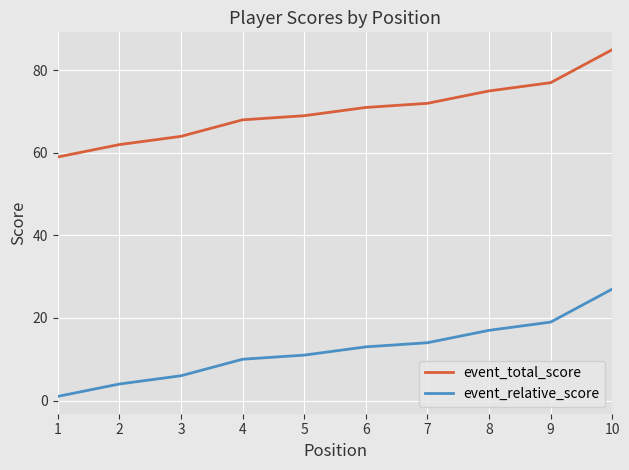

Where is event_total_score nearest to the value 72?

7